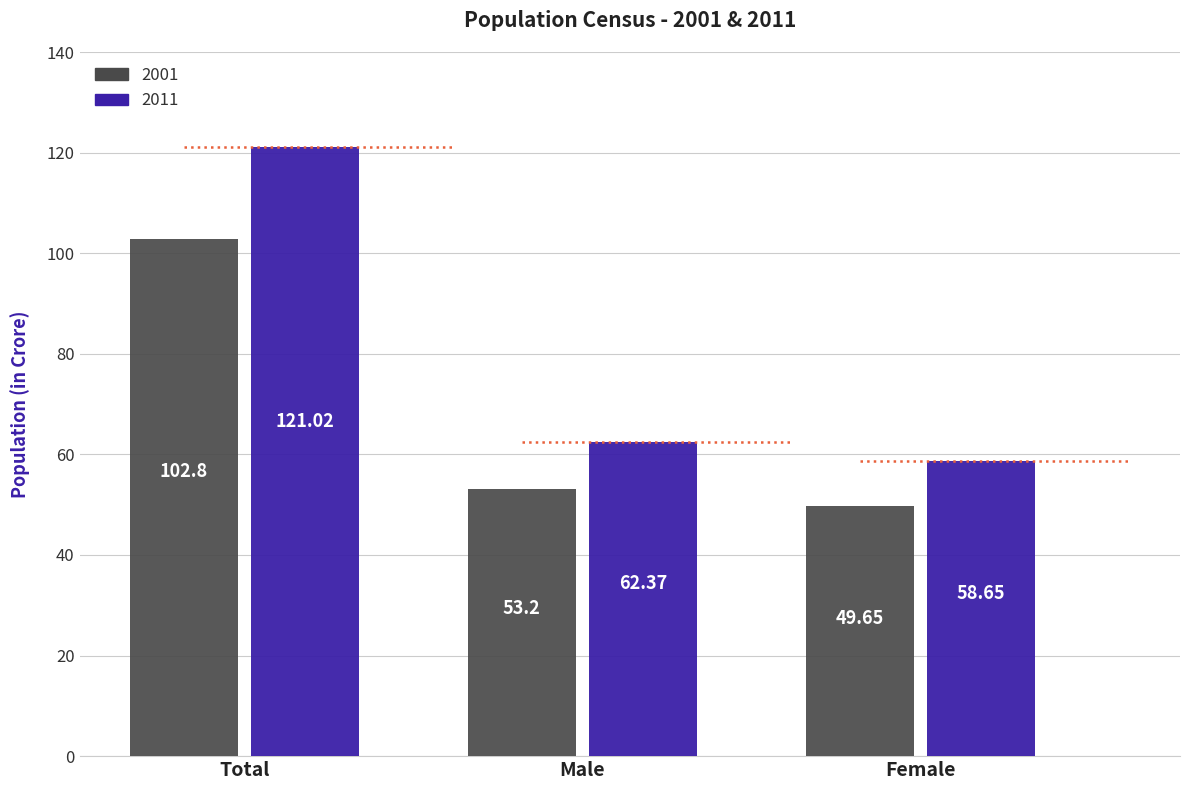

Between Total and Female, which series saw the biggest shift?

2011